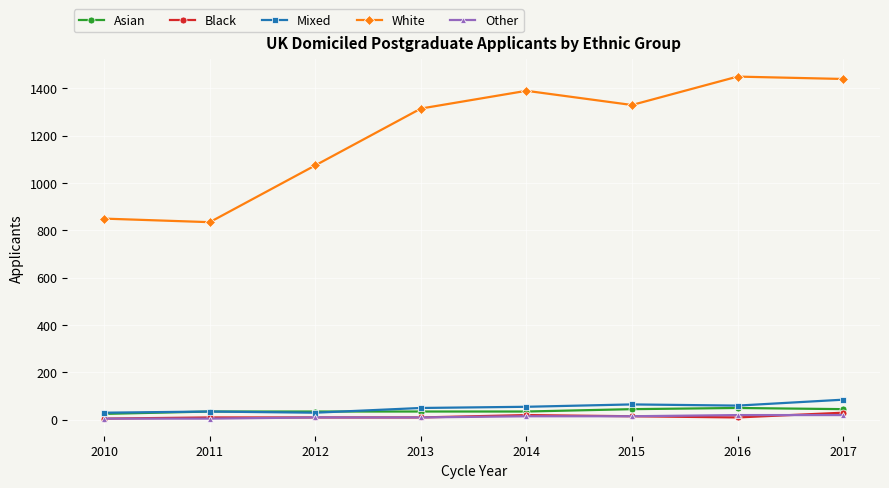

Is it true that Other equals 5 at 2010?

True